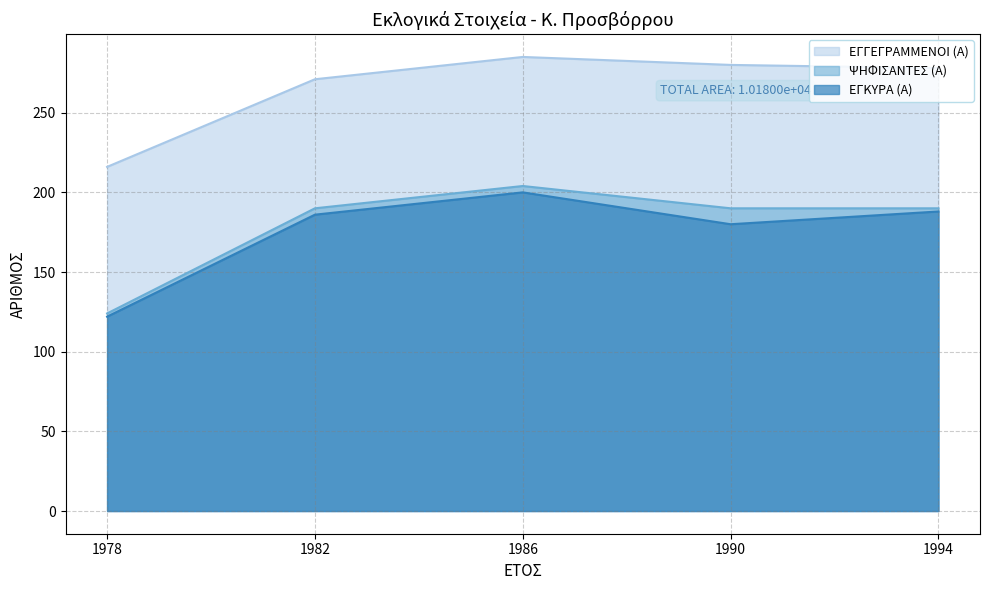

Is the value of ΕΓΓΕΓΡΑΜΜΕΝΟΙ (Α) at 1994 greater than the value of ΨΗΦΙΣΑΝΤΕΣ (Α) at 1982?

Yes